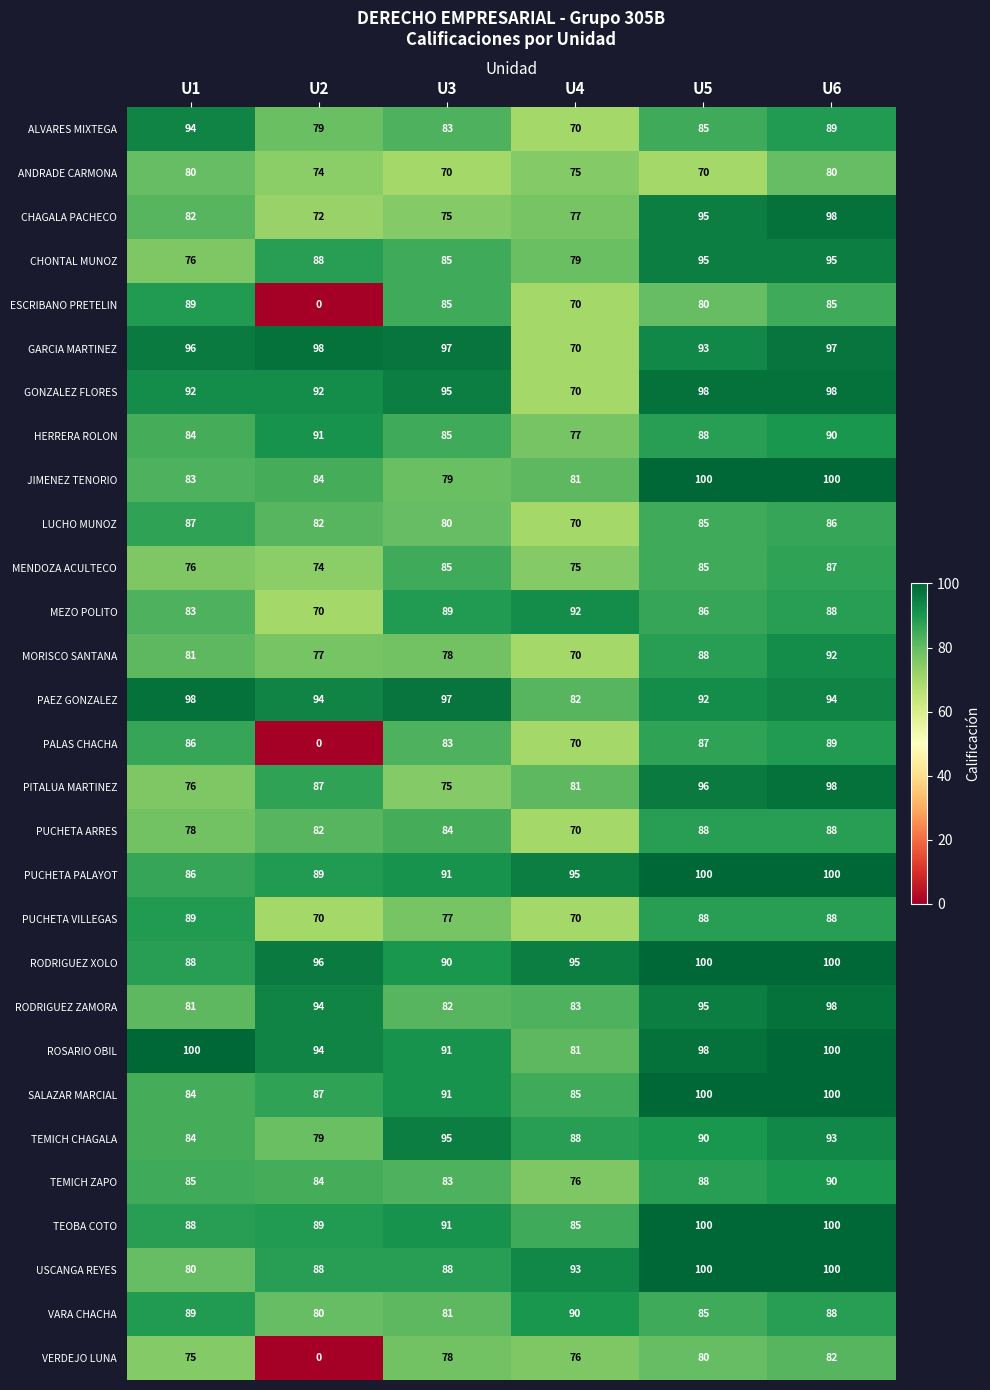

Rank the categories by LUCHO MUNOZ value from highest to lowest.

U1, U6, U5, U2, U3, U4